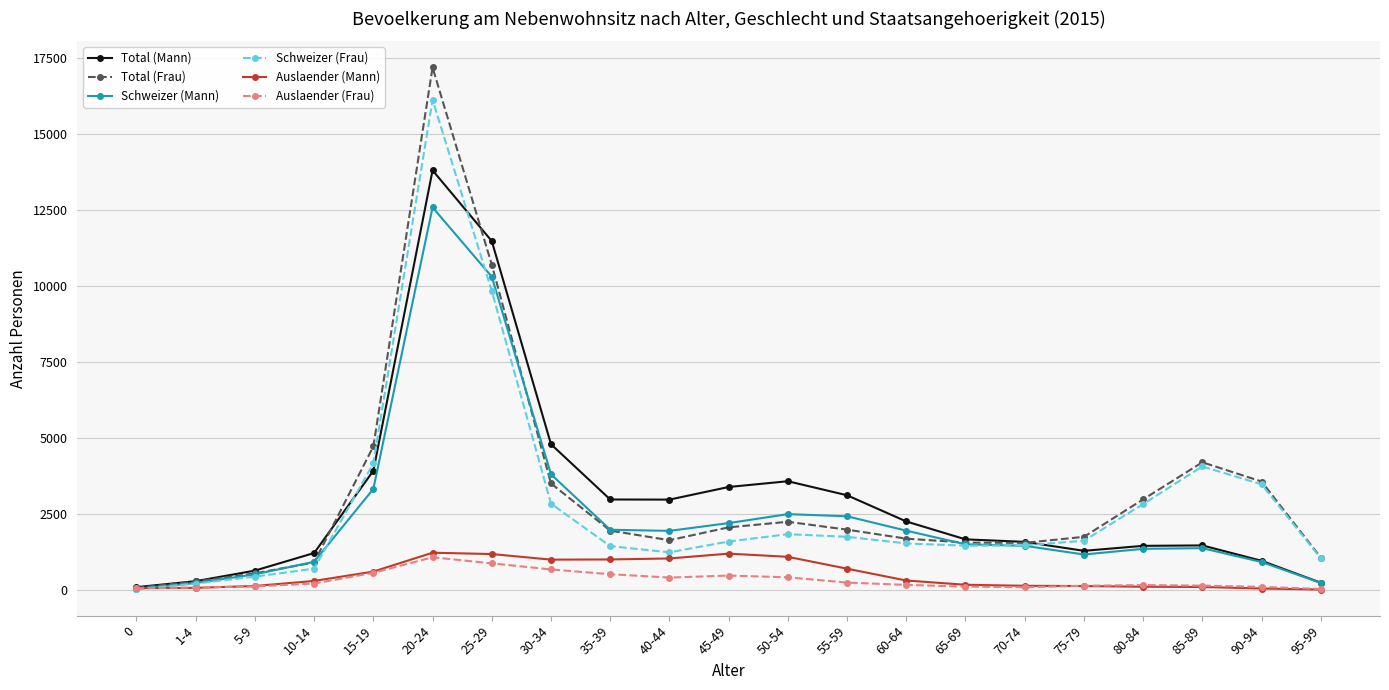

What is the label of the 9th point from the right?

55-59